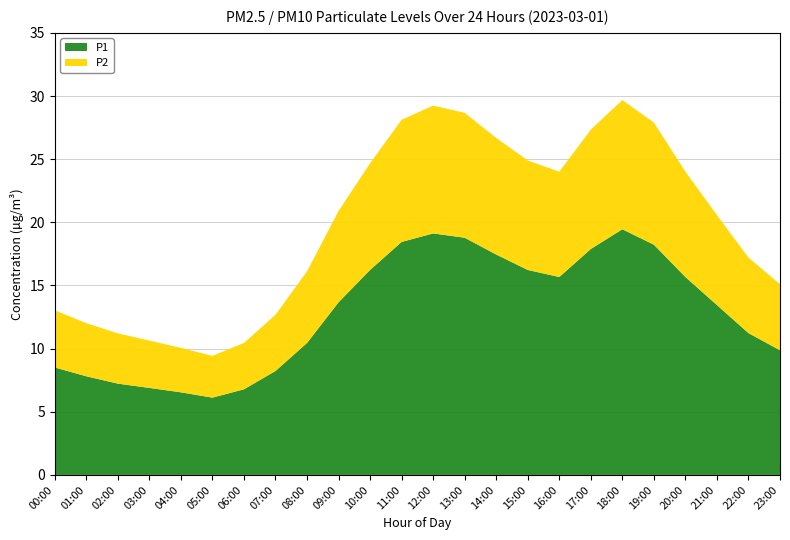

Reading right to left, extract all data points from this chart.

P1: 23:00=9.9	22:00=11.2	21:00=13.4	20:00=15.7	19:00=18.2	18:00=19.4	17:00=17.9	16:00=15.7	15:00=16.2	14:00=17.4	13:00=18.8	12:00=19.1	11:00=18.4	10:00=16.2	09:00=13.7	08:00=10.4	07:00=8.2	06:00=6.8	05:00=6.1	04:00=6.5	03:00=6.9	02:00=7.2	01:00=7.8	00:00=8.5
P2: 23:00=5.2	22:00=6.0	21:00=7.1	20:00=8.3	19:00=9.7	18:00=10.2	17:00=9.4	16:00=8.3	15:00=8.7	14:00=9.2	13:00=9.9	12:00=10.1	11:00=9.7	10:00=8.4	09:00=7.2	08:00=5.7	07:00=4.5	06:00=3.7	05:00=3.3	04:00=3.5	03:00=3.8	02:00=4.0	01:00=4.2	00:00=4.5